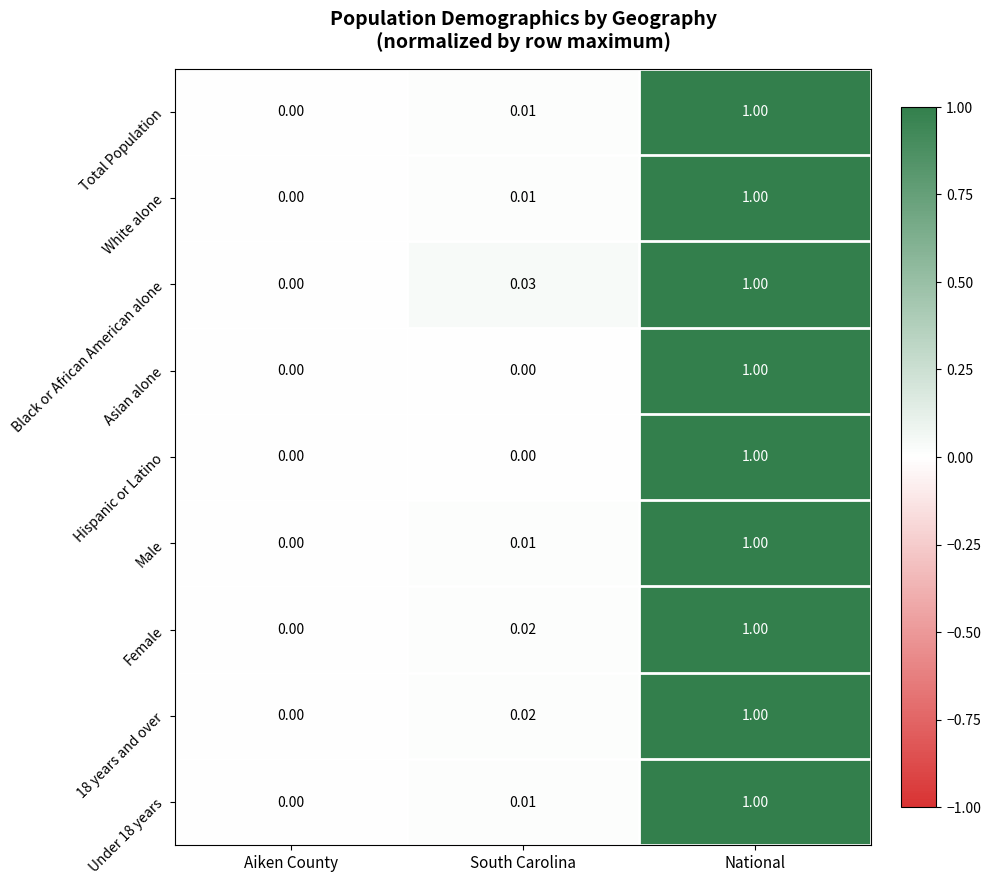

How many categories are shown in the chart?

3